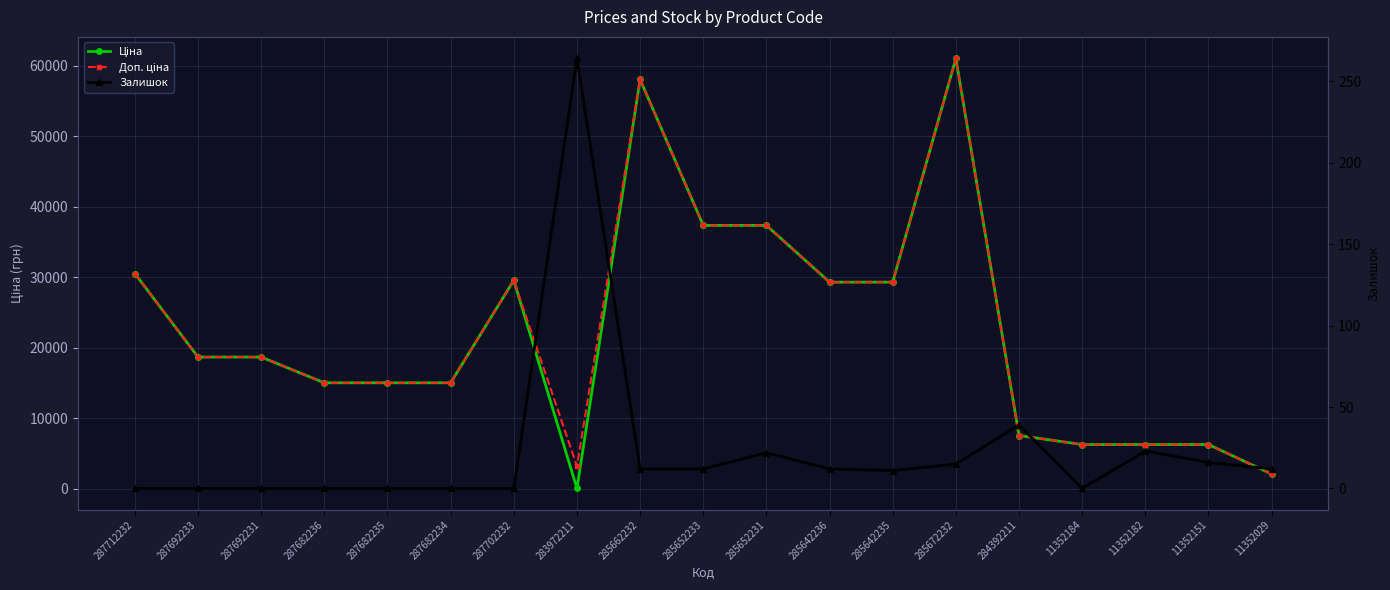

At which category is the sum across all series the highest?

285672232